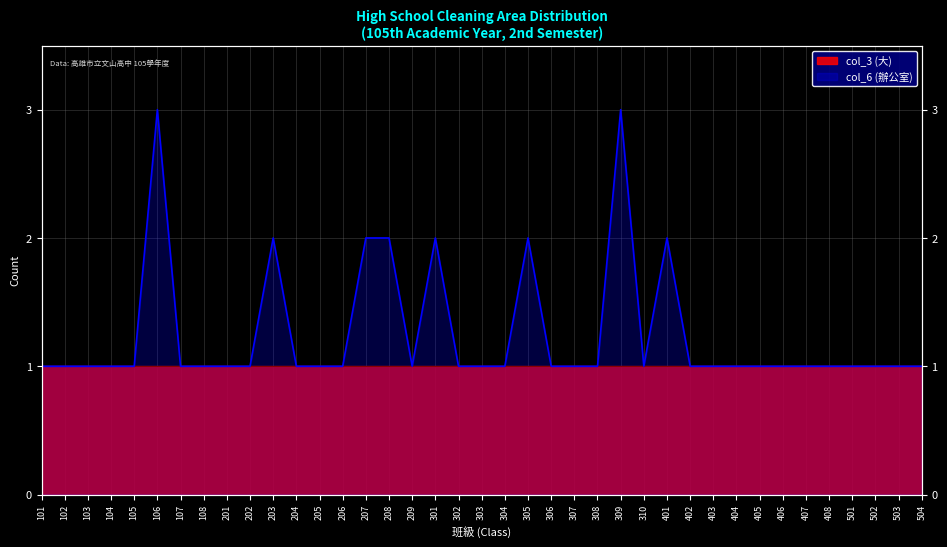

Where is the first local minimum?

209